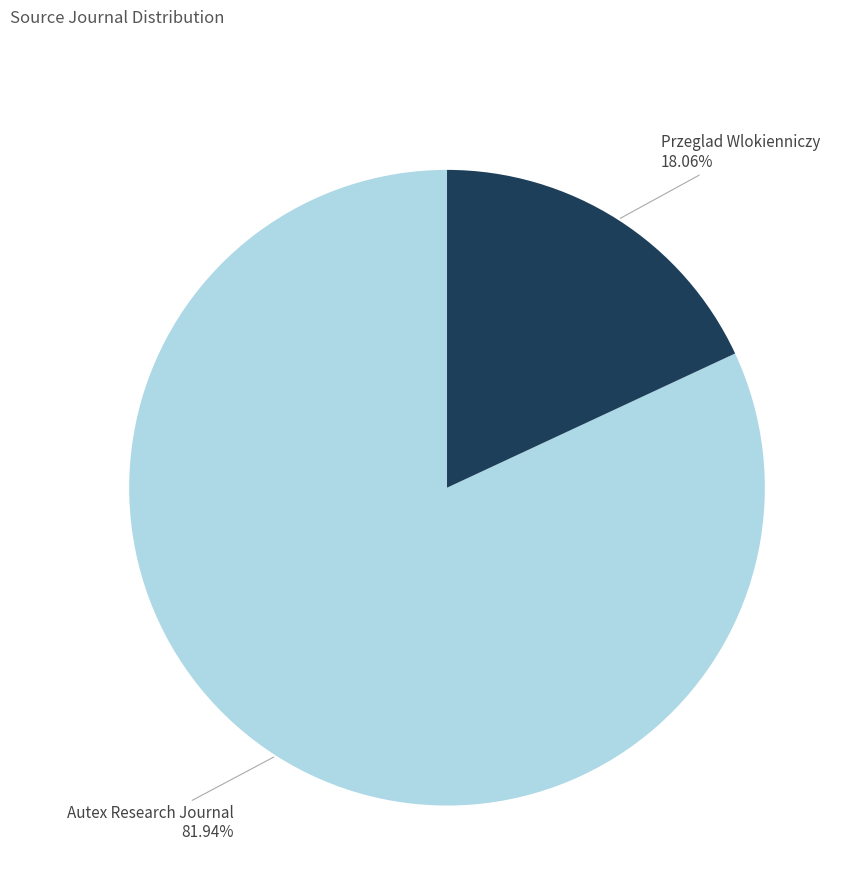

Which slice is the smallest?

Przeglad Wlokienniczy